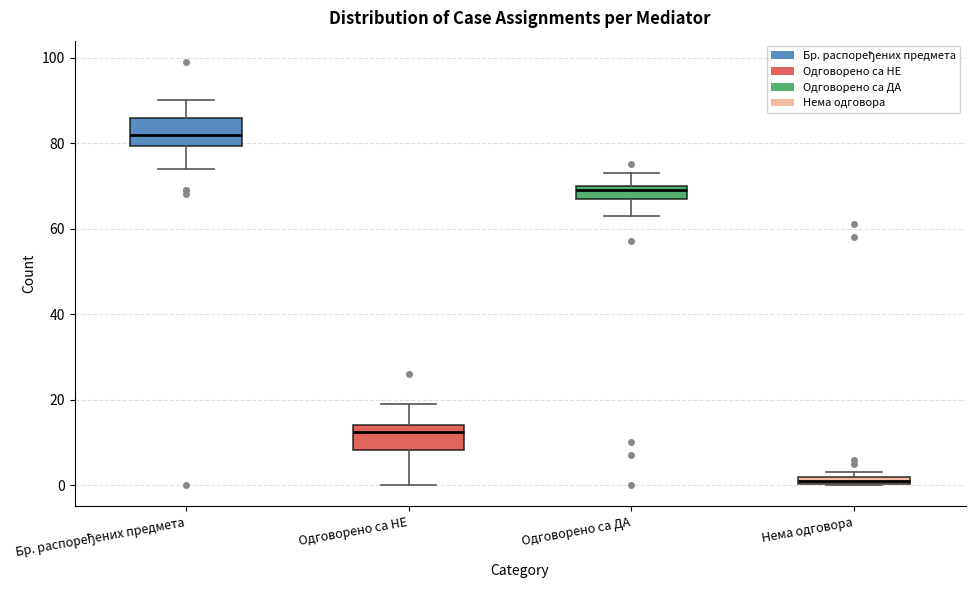

Which box's median line is the lowest?

Нема одговора